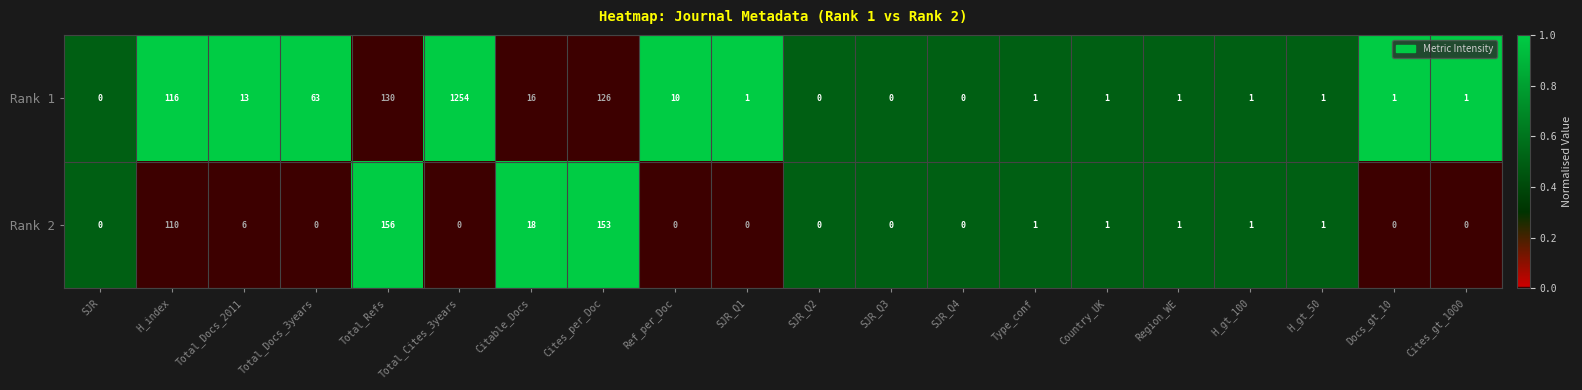

What is the maximum value for Rank 1?

1254